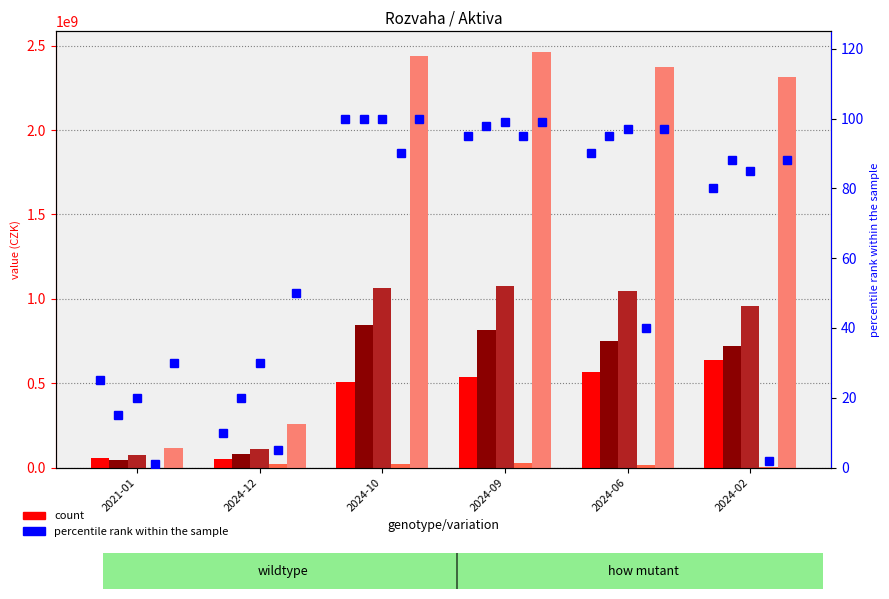

How many values in the Aktiva celkem series exceed 2372200104?

3